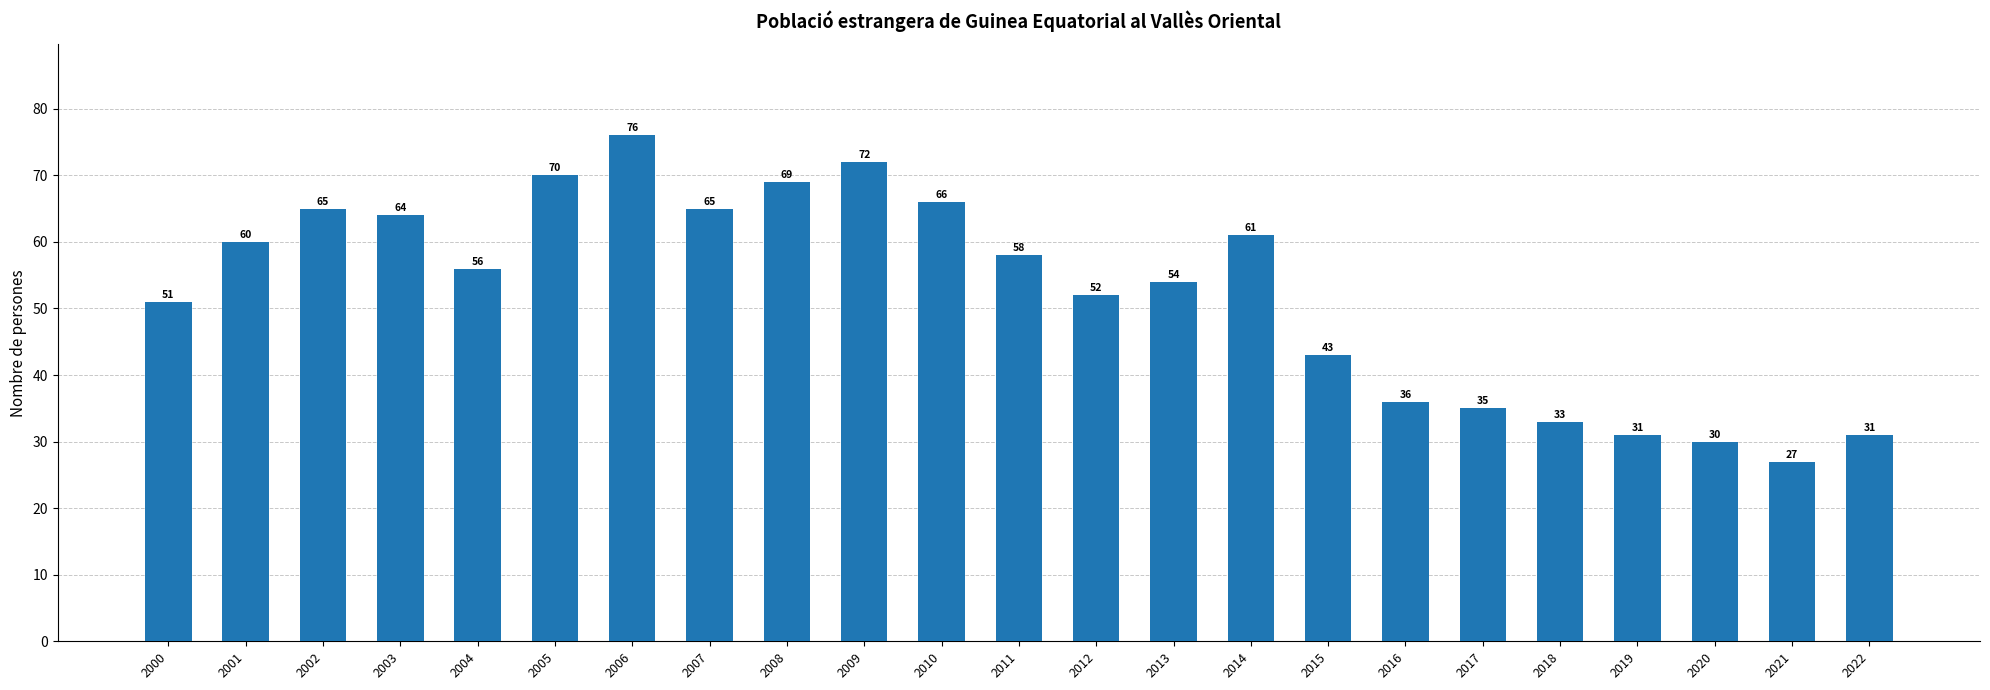

Reading left to right, what are all the values shown in this chart?

2000=51	2001=60	2002=65	2003=64	2004=56	2005=70	2006=76	2007=65	2008=69	2009=72	2010=66	2011=58	2012=52	2013=54	2014=61	2015=43	2016=36	2017=35	2018=33	2019=31	2020=30	2021=27	2022=31